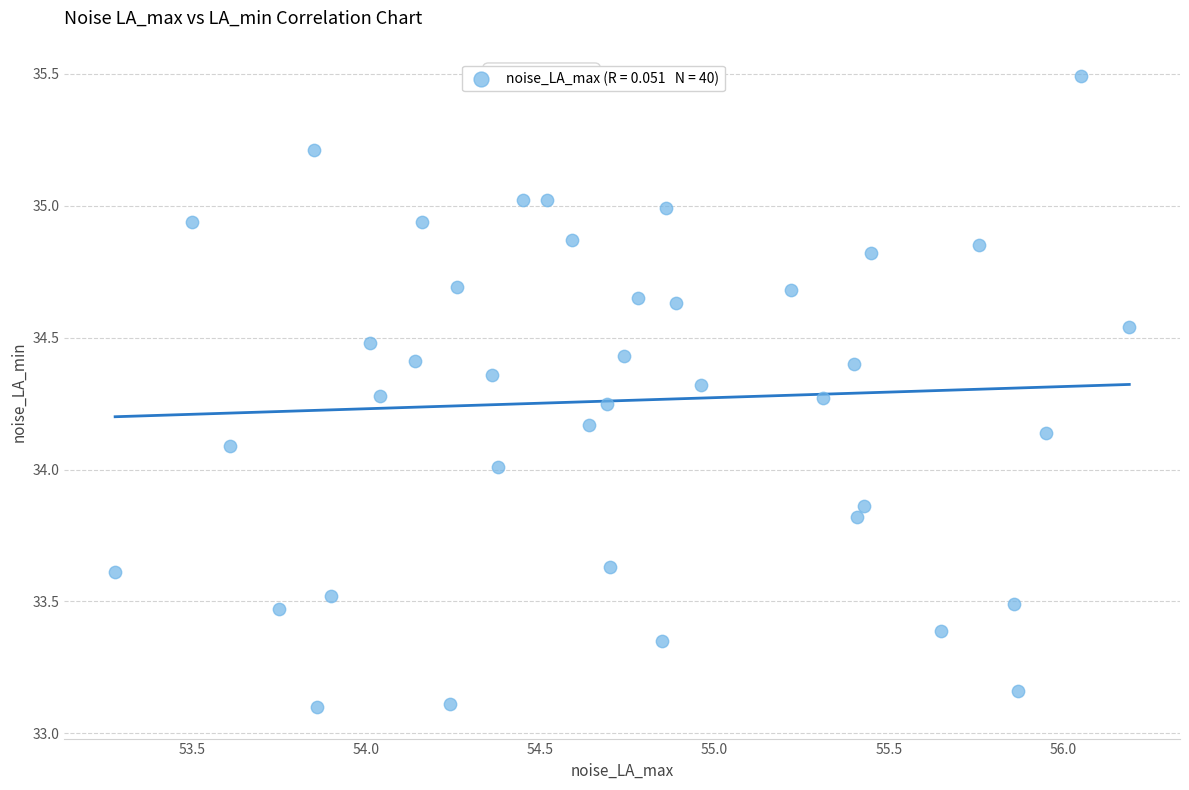

What is the range of Y values (max minus min)?

2.4